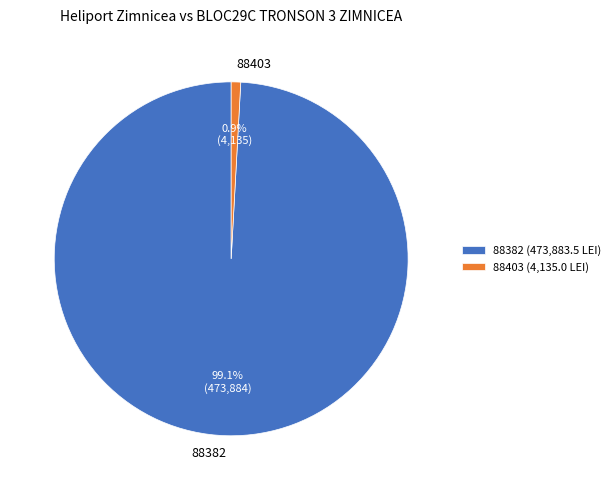

Is it true that 88403 is 11% of the pie?

False